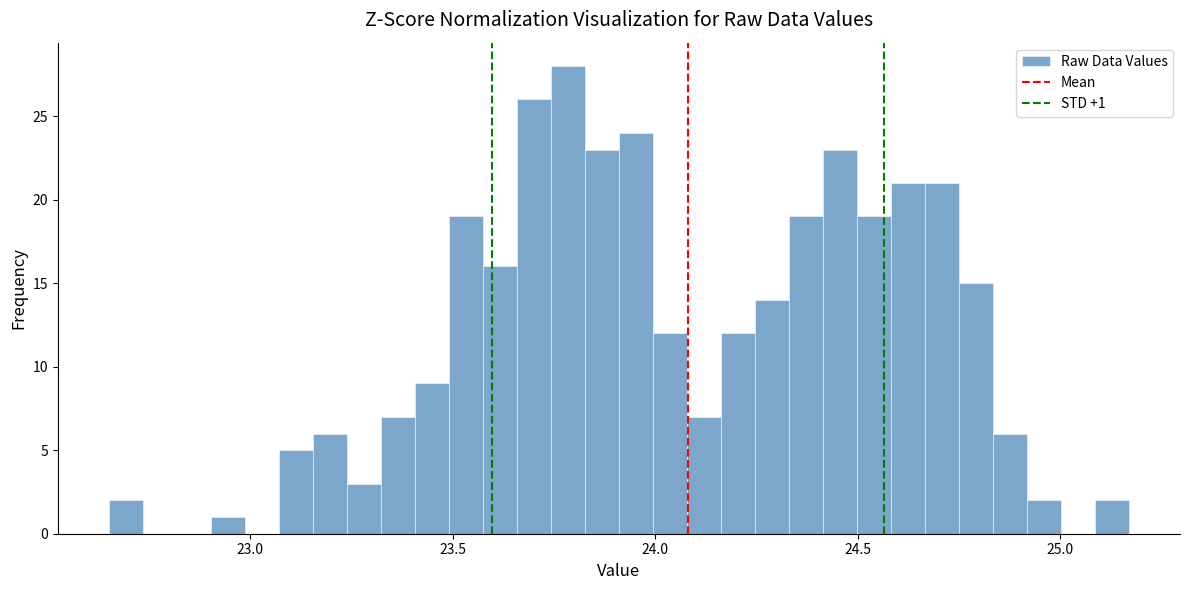

Around what value on the x-axis is the tallest bar? Give the approximate position of its centre, as read against the axis.

23.80